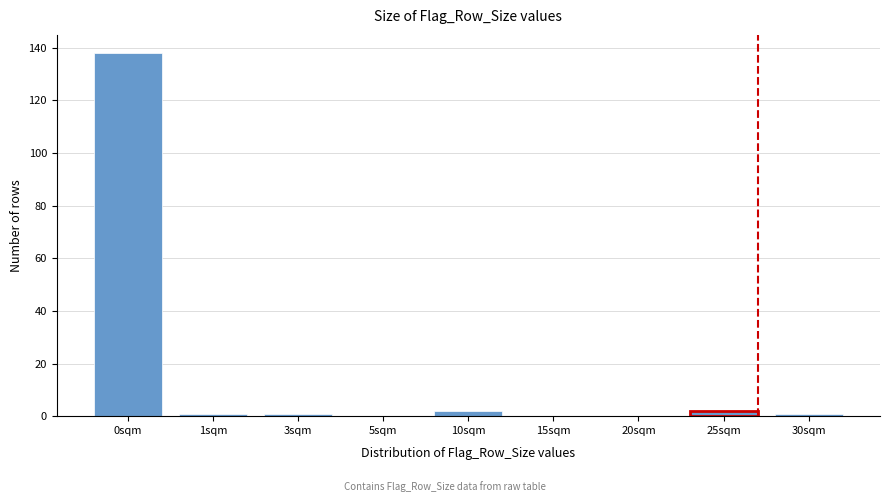

Reading left to right, what are all the values shown in this chart?

0sqm=138	1sqm=1	3sqm=1	5sqm=0	10sqm=2	15sqm=0	20sqm=0	25sqm=2	30sqm=1